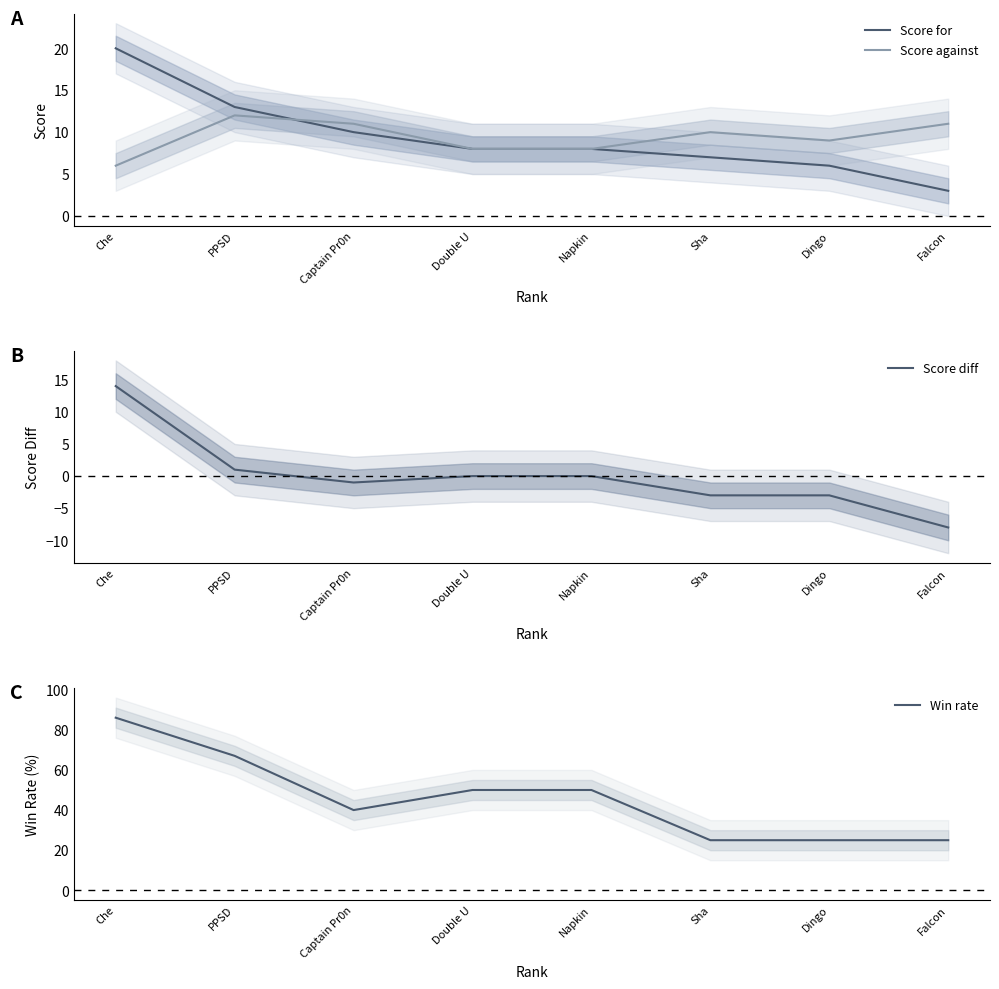

True or false: Score diff and Score for intersect in this chart.

False